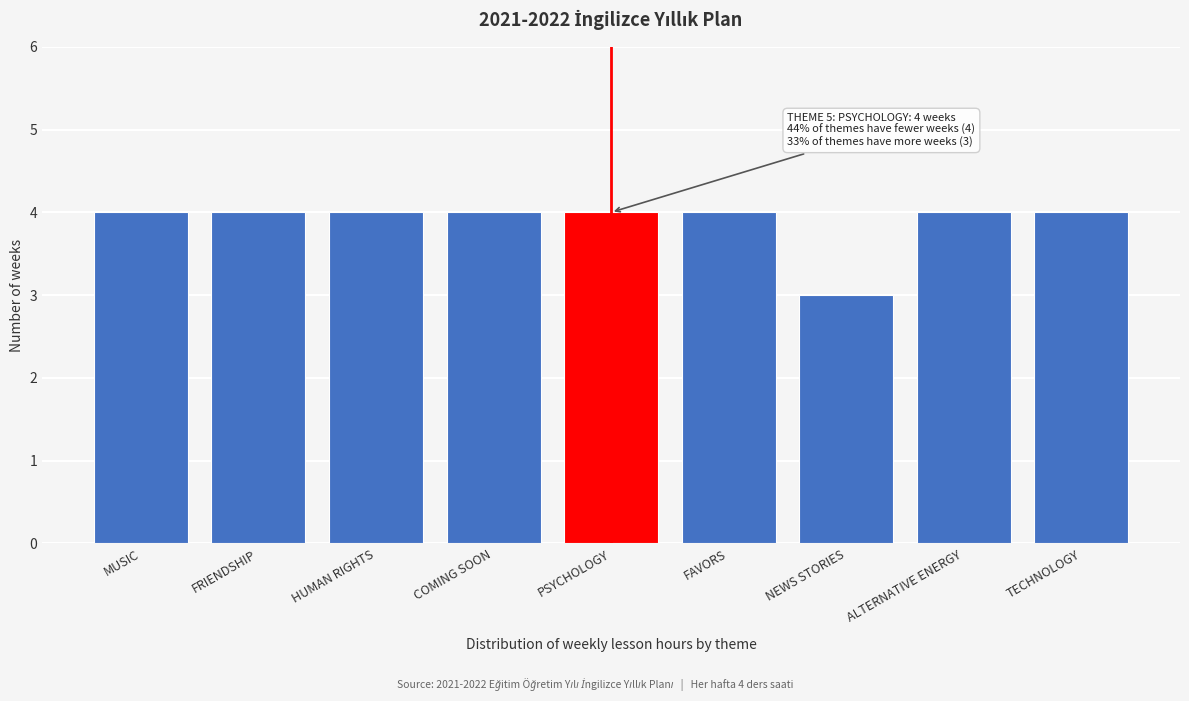

Reading left to right, extract all data points from this chart.

4	4	4	4	4	4	3	4	4